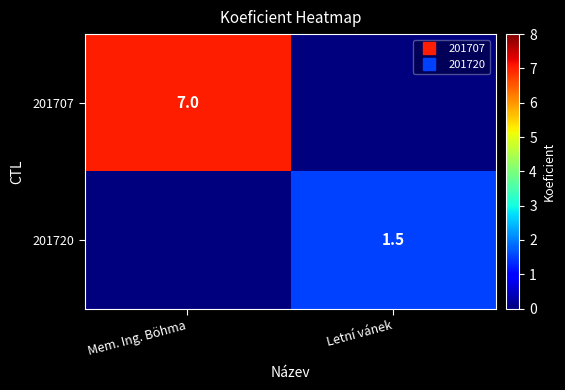

The value of 201720 at Letní vánek is 1.5. True or false?

True